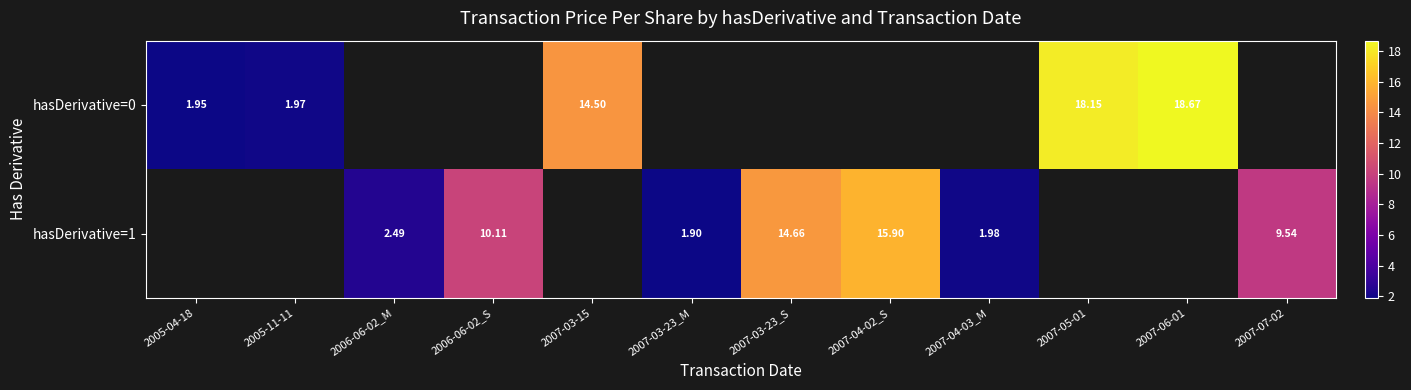

What is the smallest value displayed?

1.9